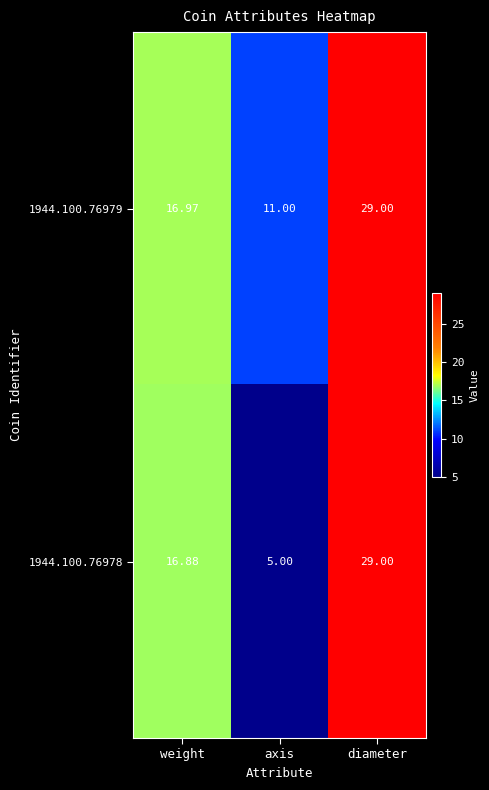

At which label does 1944.100.76979 reach its peak?

diameter